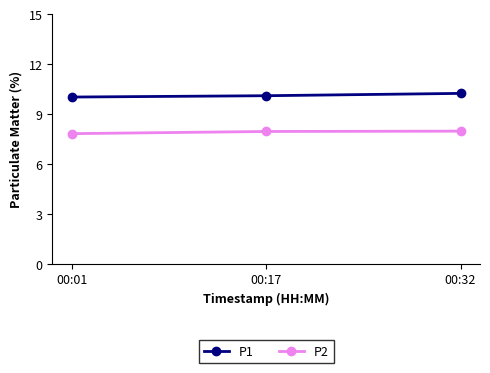

Rank the series at 00:32 from lowest to highest value.

P2, P1